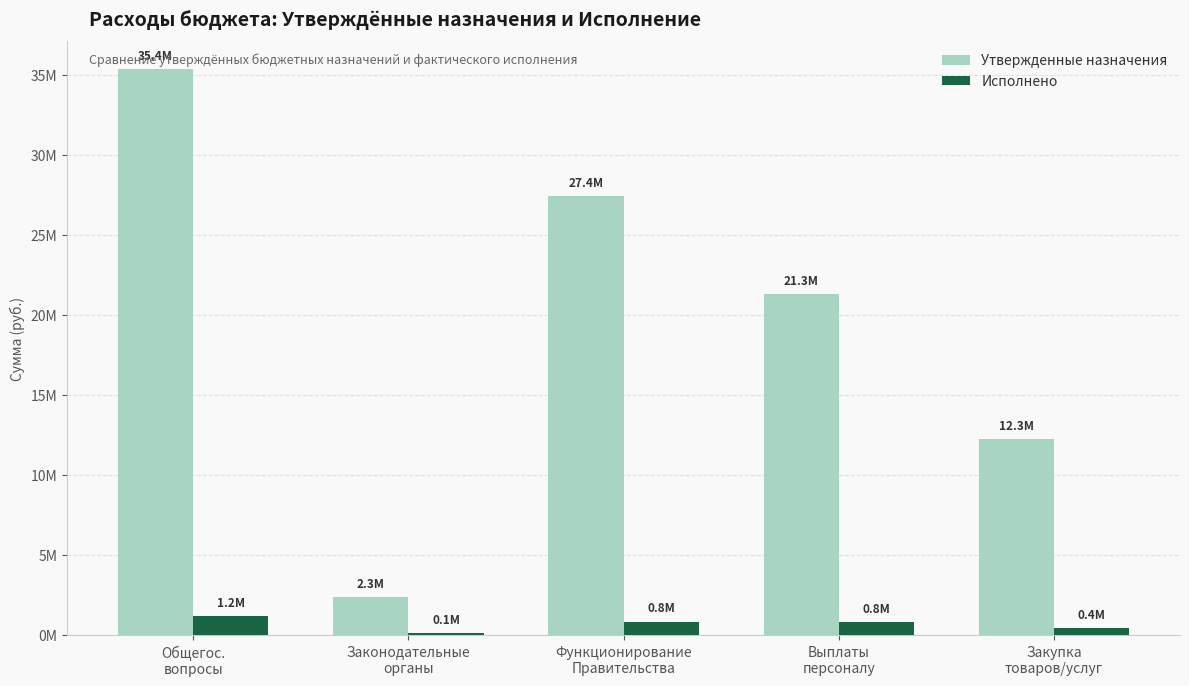

What is the minimum value for Утвержденные назначения?

2346195.5